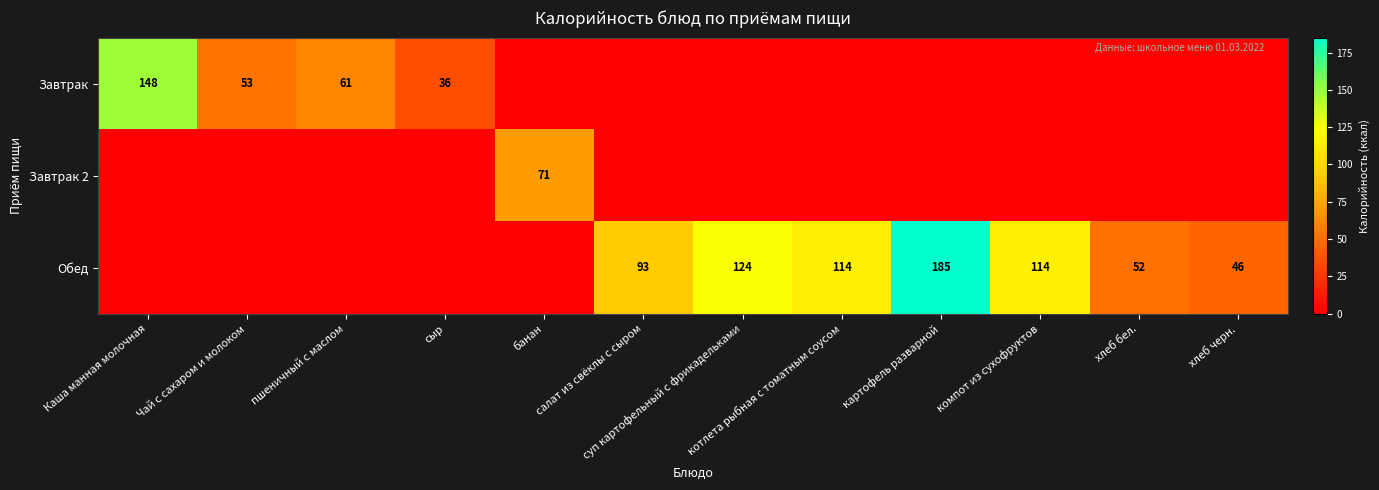

Which series has the largest total across all categories?

Обед